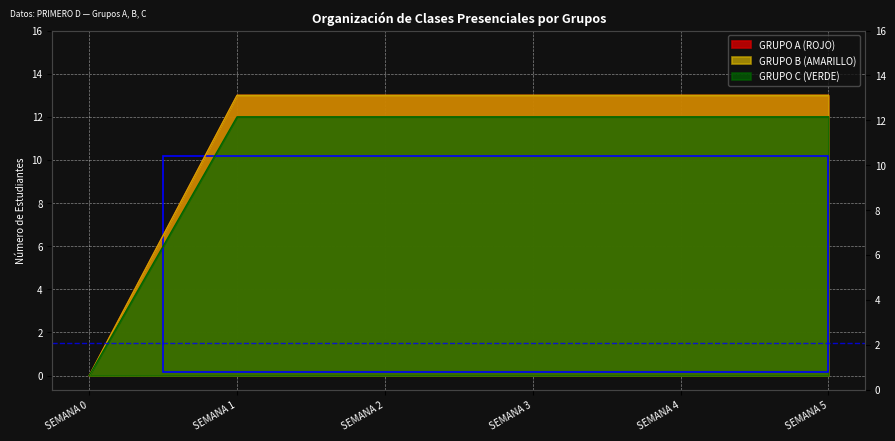

Which has a higher value, SEMANA 2 or SEMANA 1?

SEMANA 2